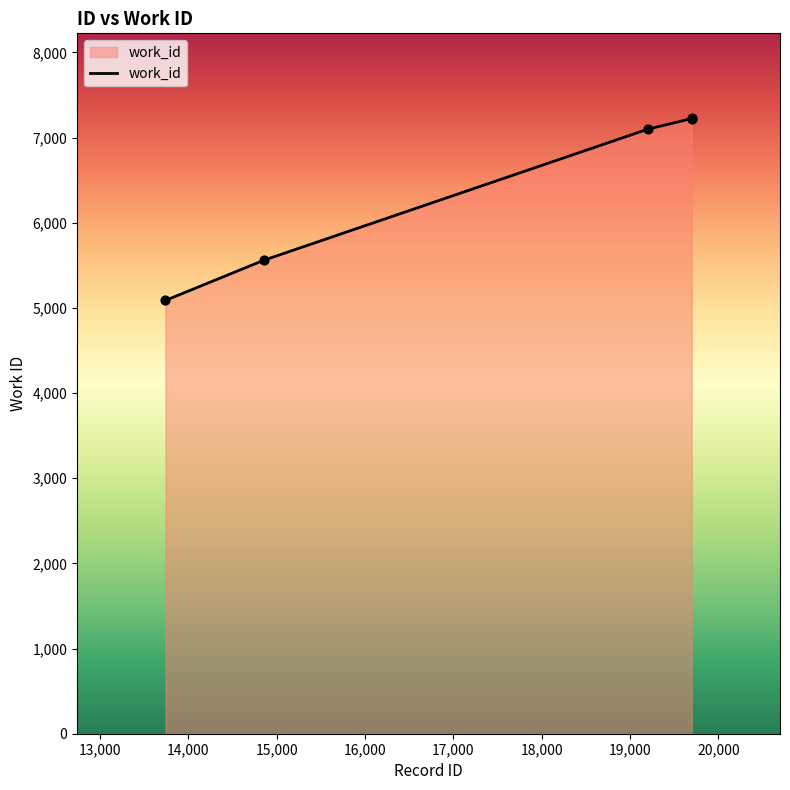

What is the smallest value displayed?

5088